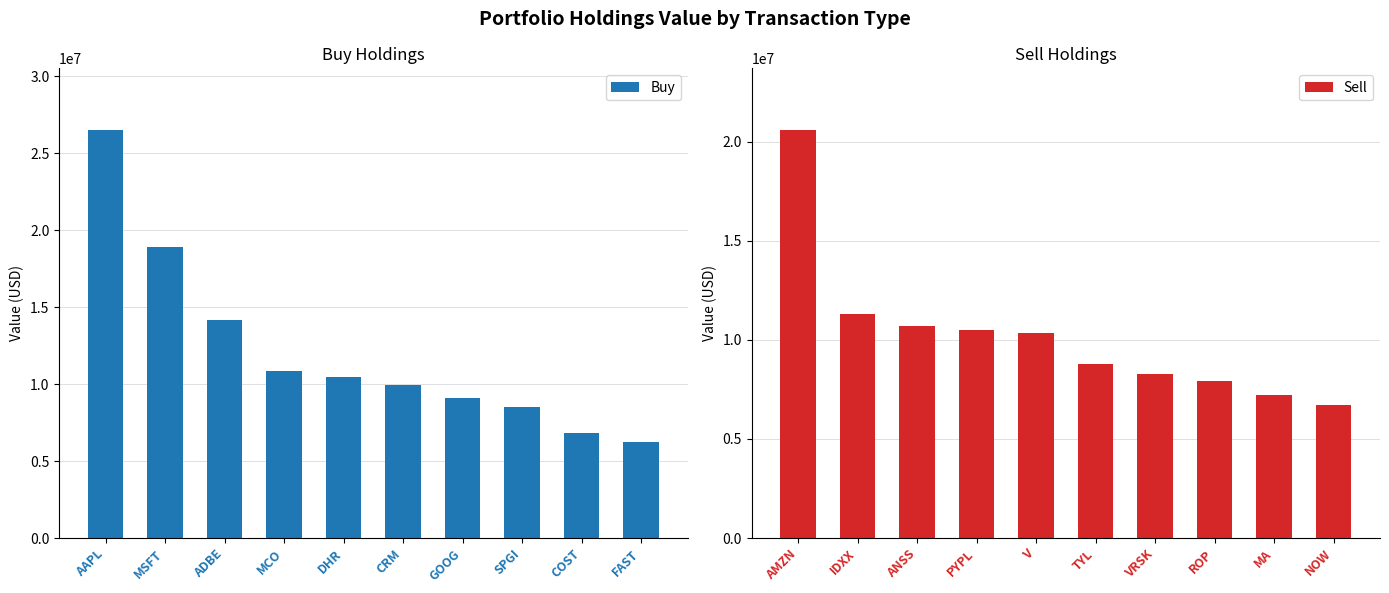

What is the average value of the Buy series?

12157900